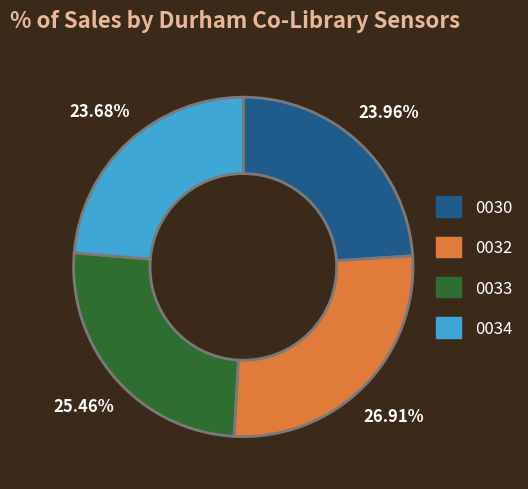

Is there a majority slice in this chart?

No